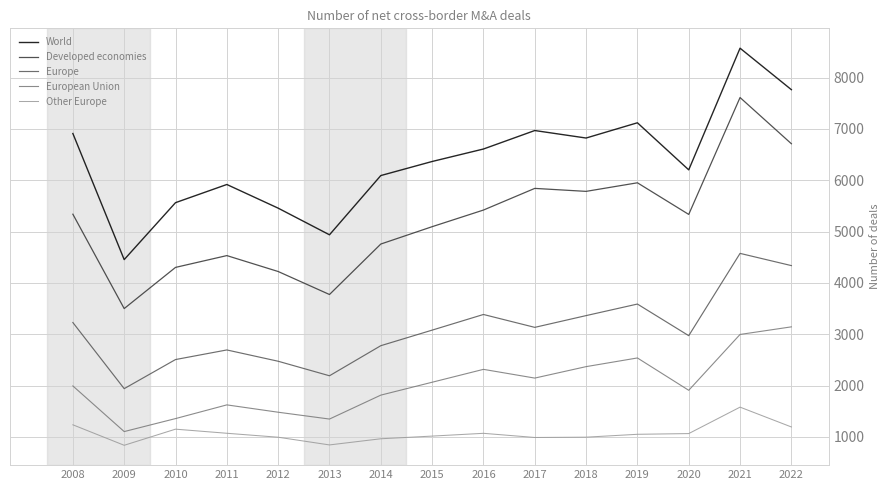

Rank the series by their average value, from highest to lowest.

World, Developed economies, Europe, European Union, Other Europe